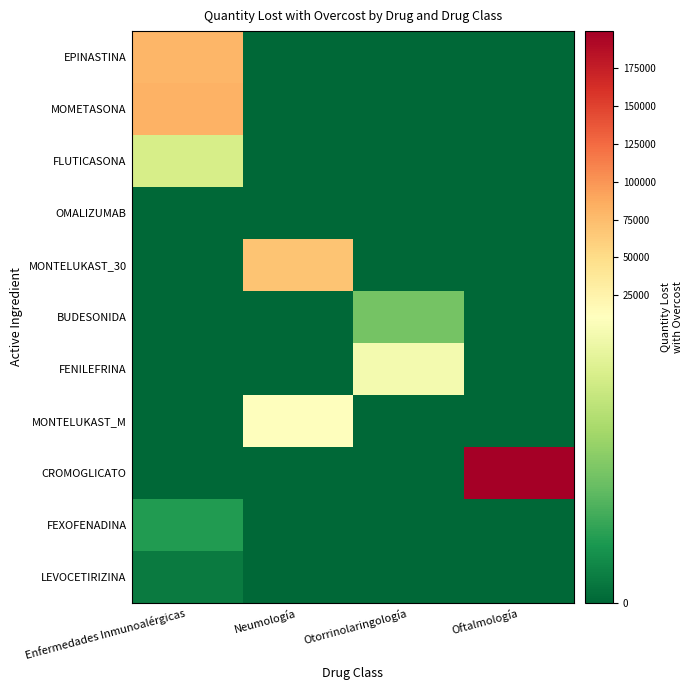

Count the number of categories in the chart.

4